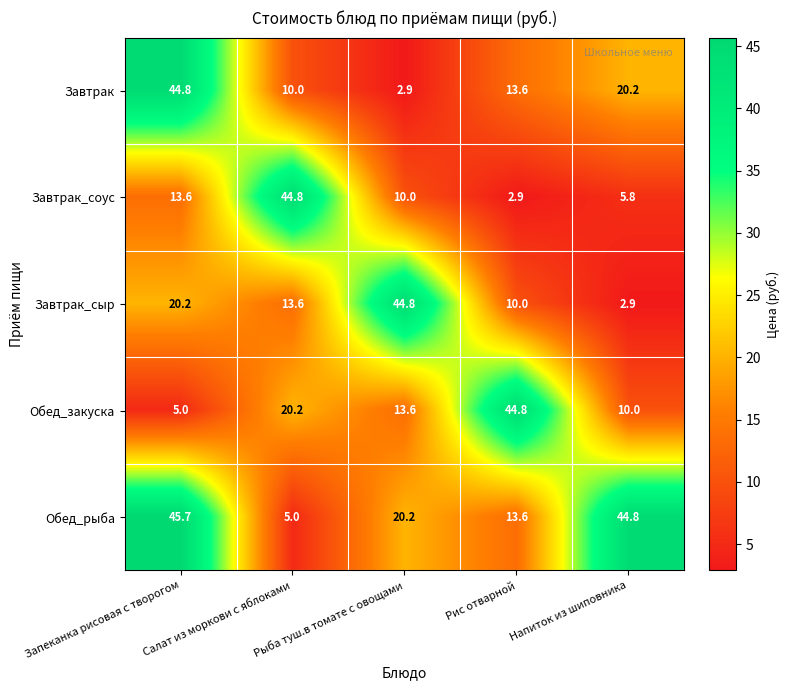

Between Рис отварной and Напиток из шиповника, which series saw the biggest shift?

Обед_закуска